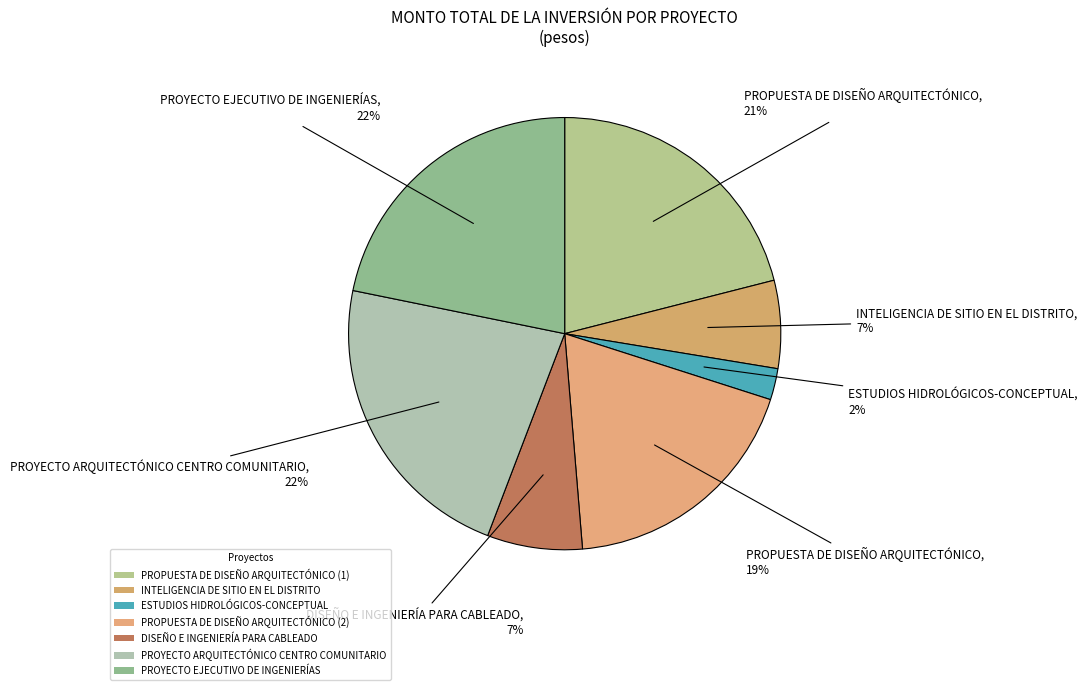

How many segments does this pie chart have?

7